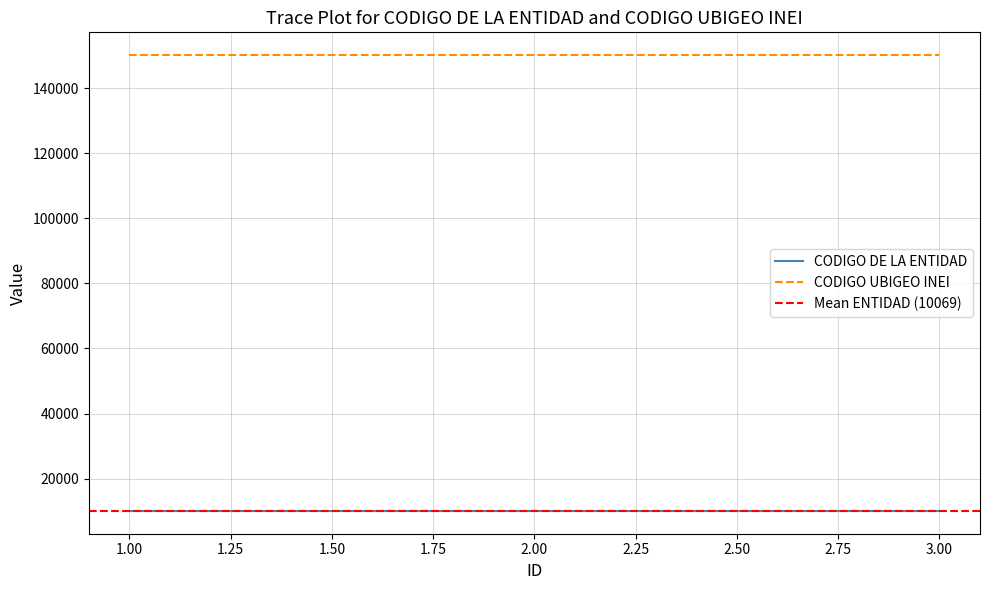

What is the sum of all CODIGO UBIGEO INEI values?

450366